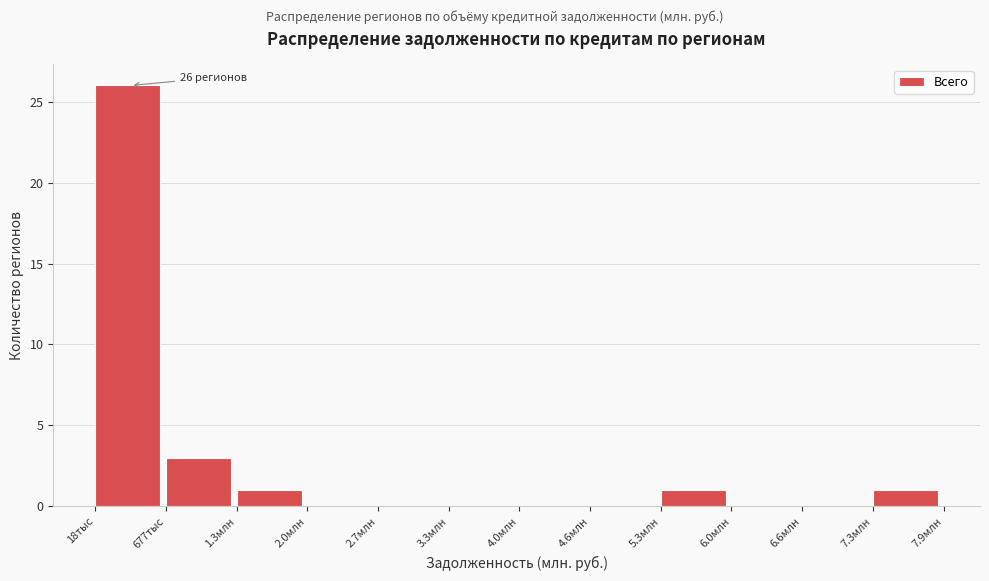

Reading right to left, extract all data points from this chart.

7.3млн=1	6.6млн=0	6.0млн=0	5.3млн=1	4.6млн=0	4.0млн=0	3.3млн=0	2.7млн=0	2.0млн=0	1.3млн=1	677тыс=3	18тыс=26